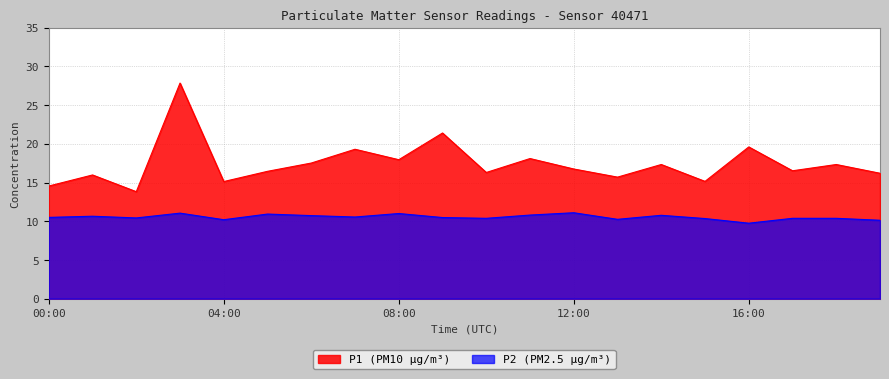

What is the value of the P1 point at the 4th from the left?

27.9